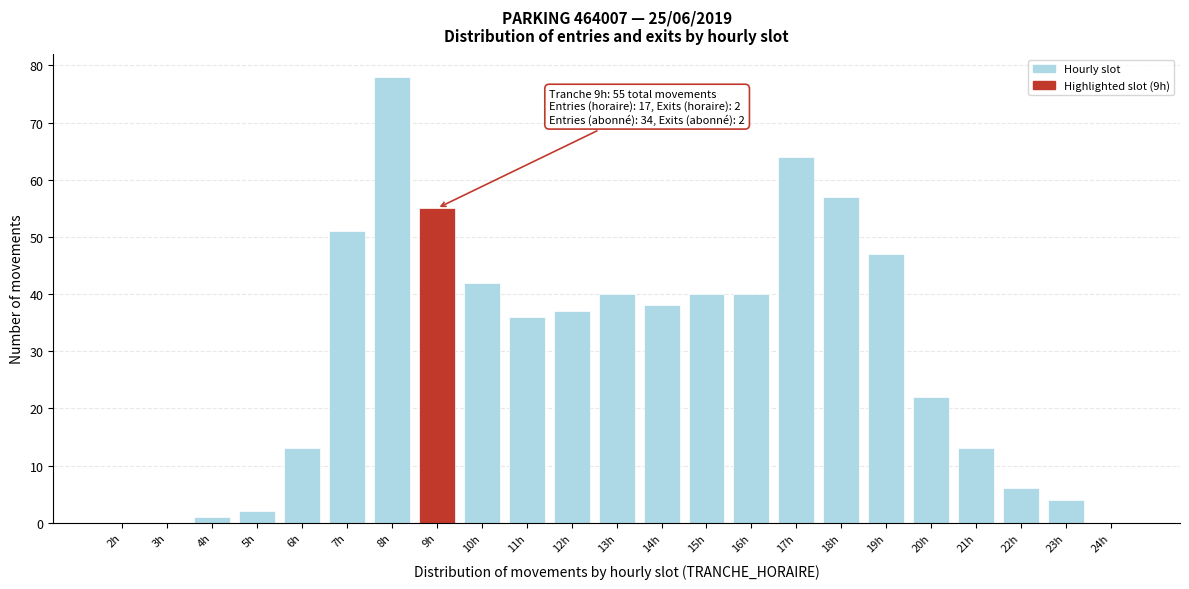

Reading left to right, transcribe all the data shown in this chart.

2h=0	3h=0	4h=1	5h=2	6h=13	7h=51	8h=78	9h=55	10h=42	11h=36	12h=37	13h=40	14h=38	15h=40	16h=40	17h=64	18h=57	19h=47	20h=22	21h=13	22h=6	23h=4	24h=0